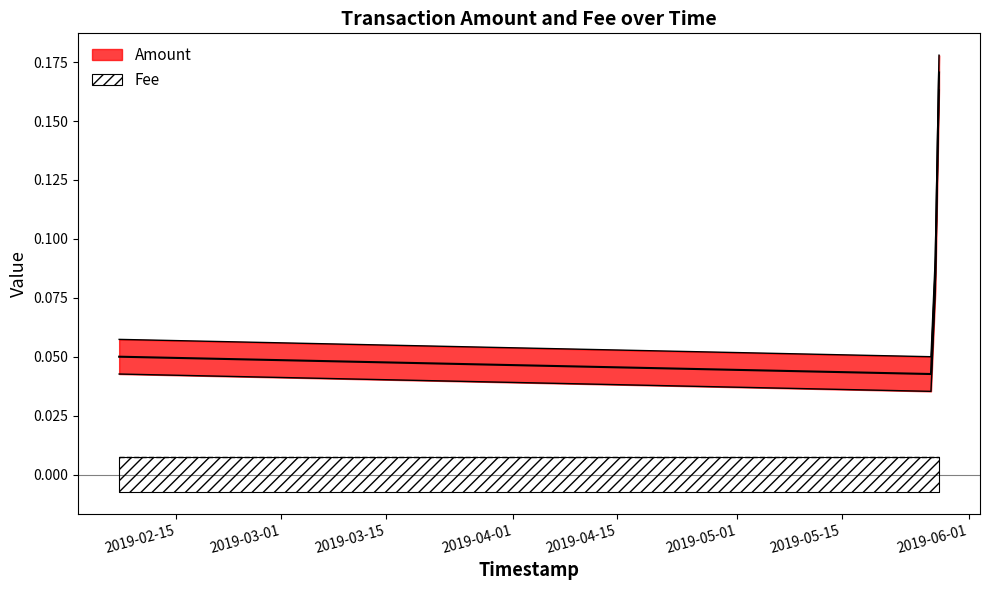

Reading left to right, what are all the values shown in this chart?

0.1	0.0	0.1	0.2